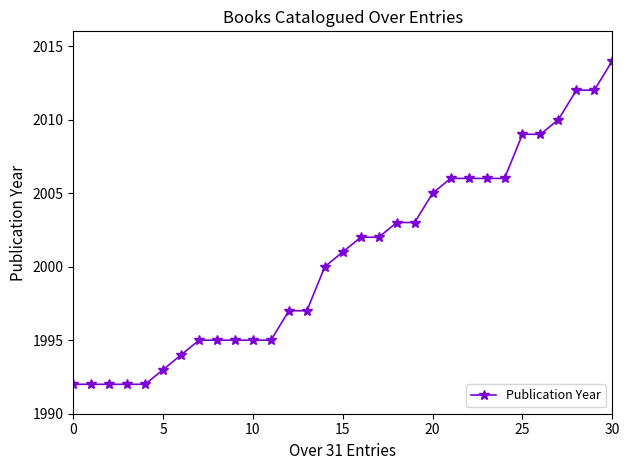

What is the difference between the maximum and minimum values?

22